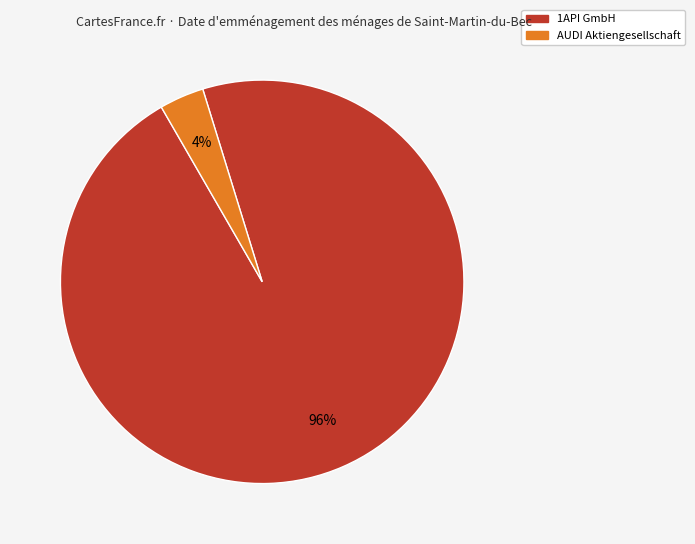

To the nearest percent, what is the combined percentage of 1API GmbH and AUDI Aktiengesellschaft?

100%